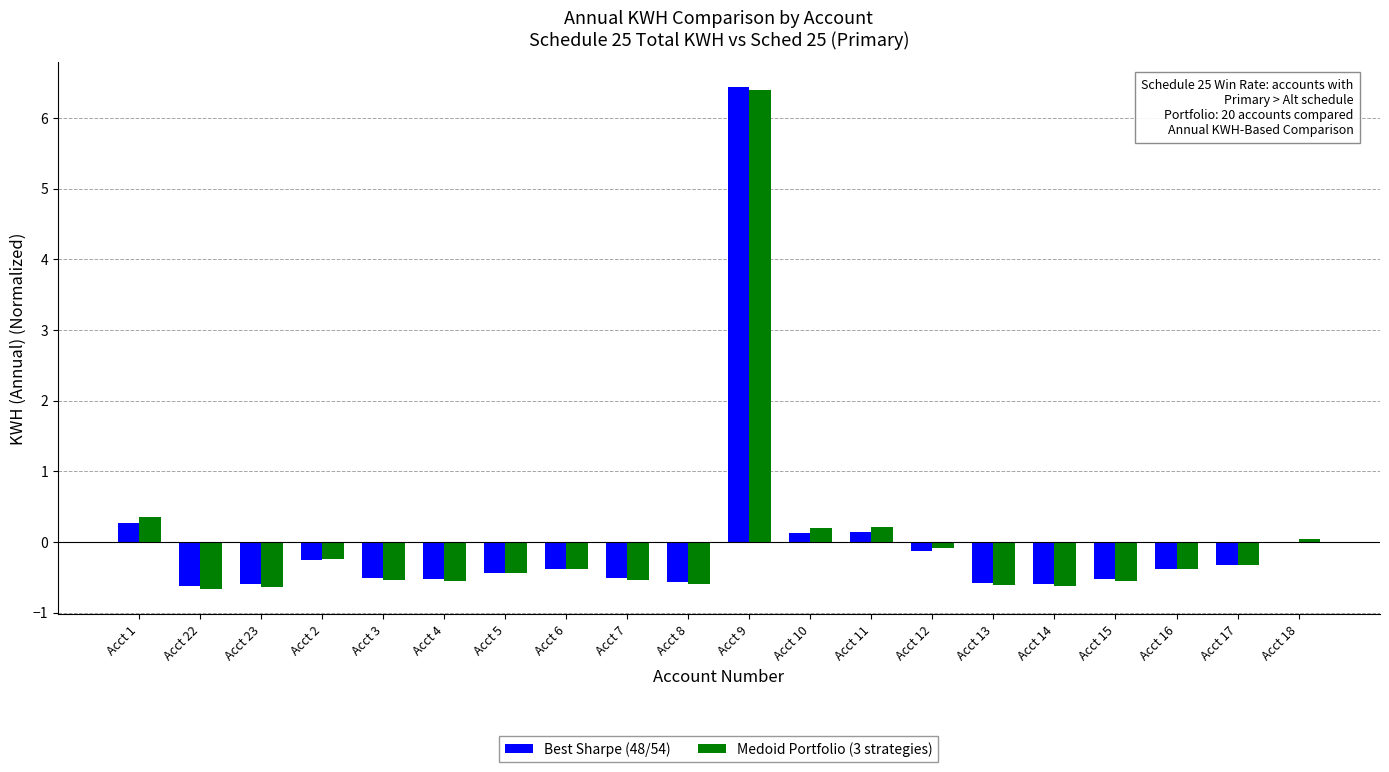

What are all the series names shown in the legend?

Best Sharpe (48/54), Medoid Portfolio (3 strategies)